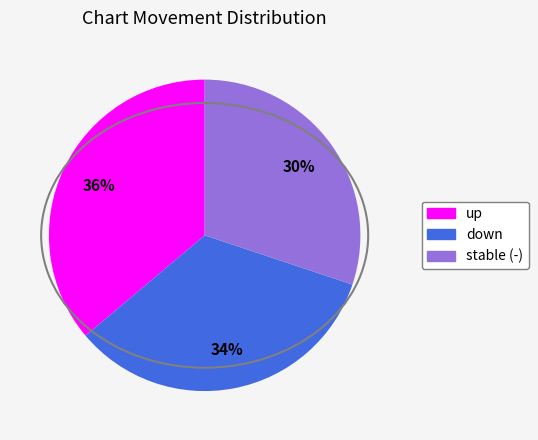

To the nearest percent, what is the average slice percentage?

33%